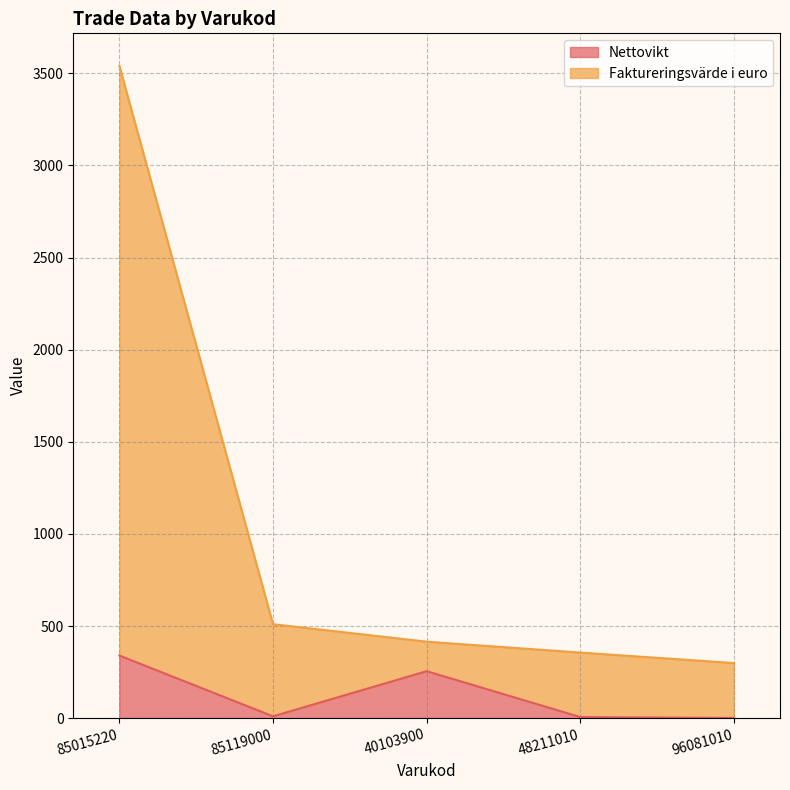

Is the value of Faktureringsvärde i euro at 40103900 greater than the value of Nettovikt at 96081010?

Yes